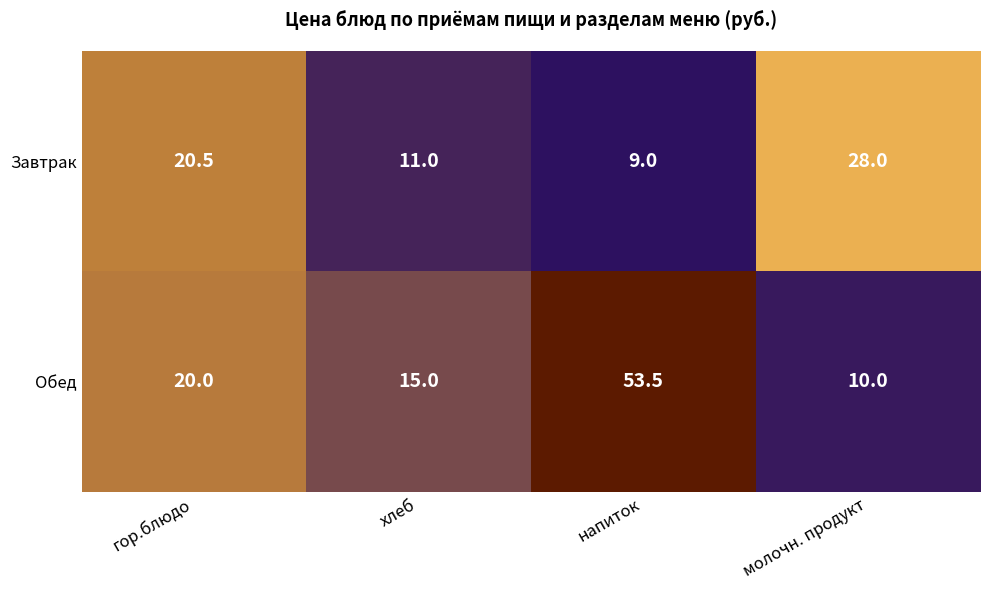

Is it true that Завтрак equals 28.0 at молочн. продукт?

True